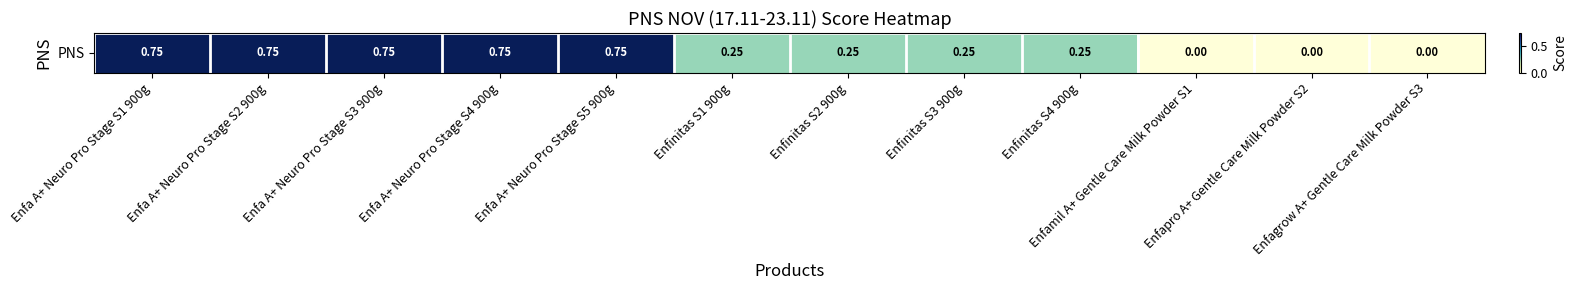

Is it true that the value at Enfa A+ Neuro Pro Stage S3 900g is 1.2?

False